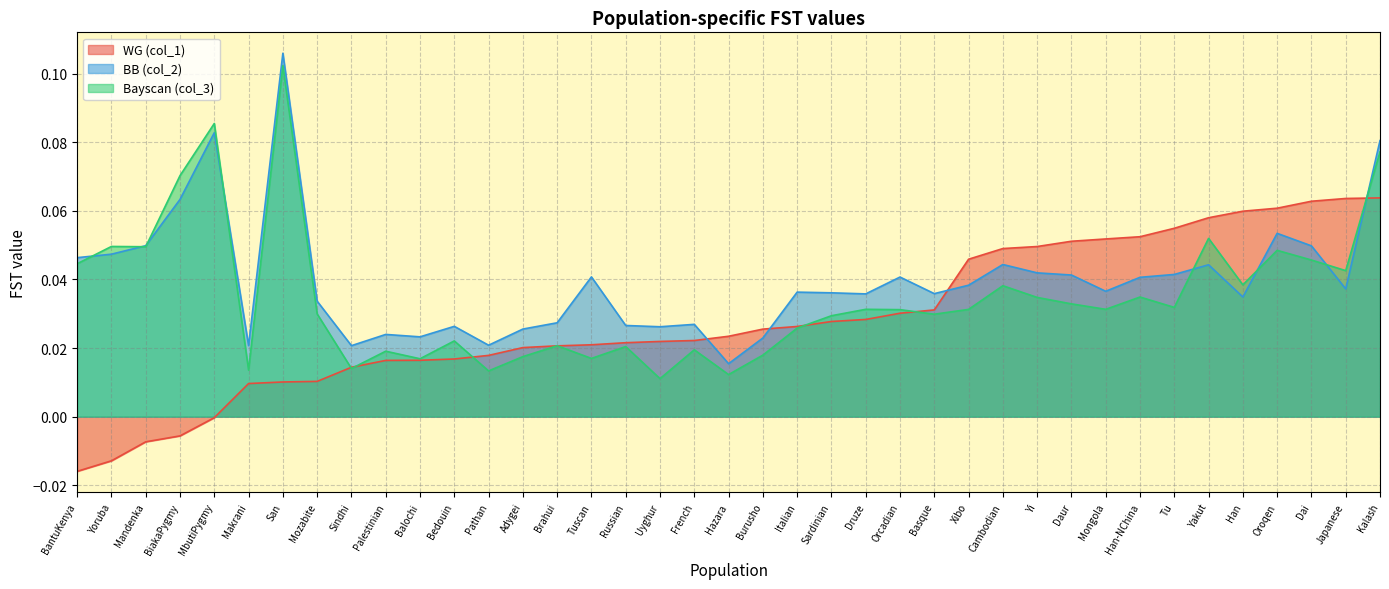

How many lines are shown in the chart?

3